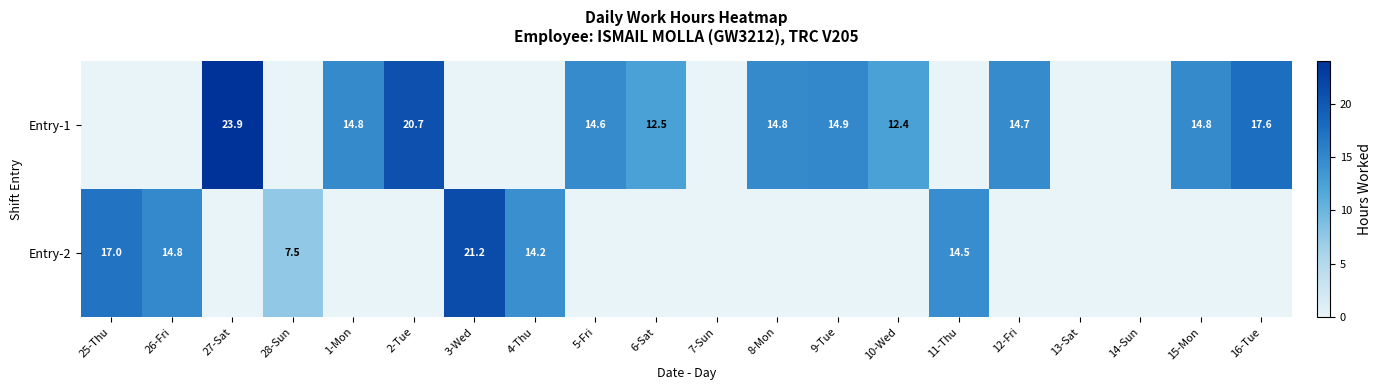

The value of Entry-2 at 25-Thu is 9.9. True or false?

False